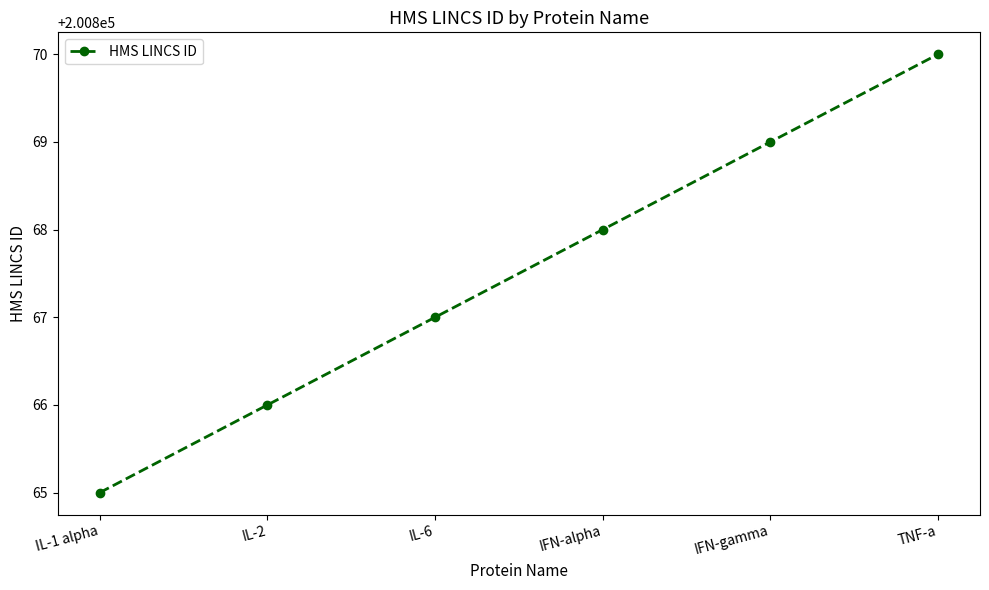

What is the label of the 5th point from the right?

IL-2